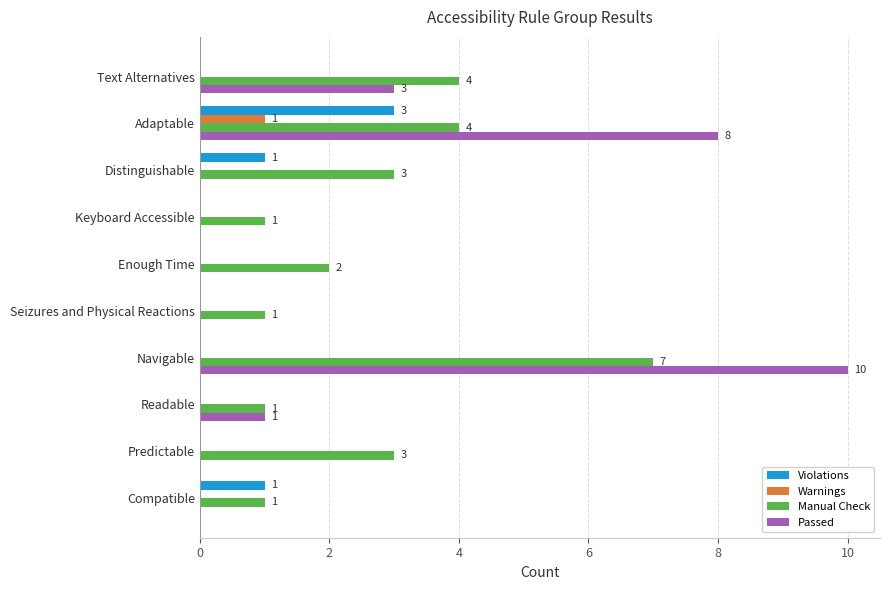

How many series are shown in this chart?

4